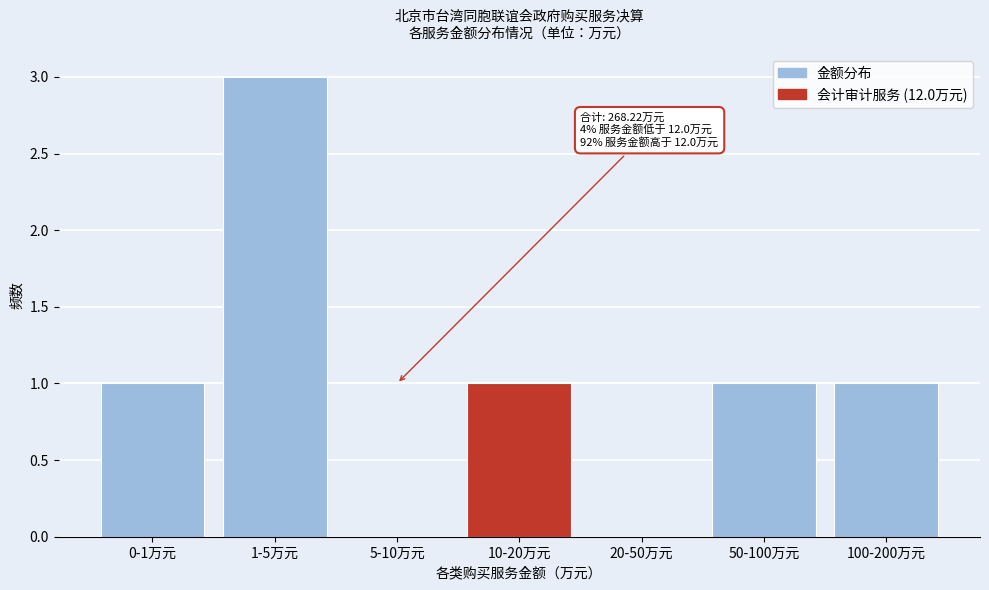

Reading left to right, list all the values displayed in this chart.

0-1万元=1	1-5万元=3	5-10万元=0	10-20万元=1	20-50万元=0	50-100万元=1	100-200万元=1